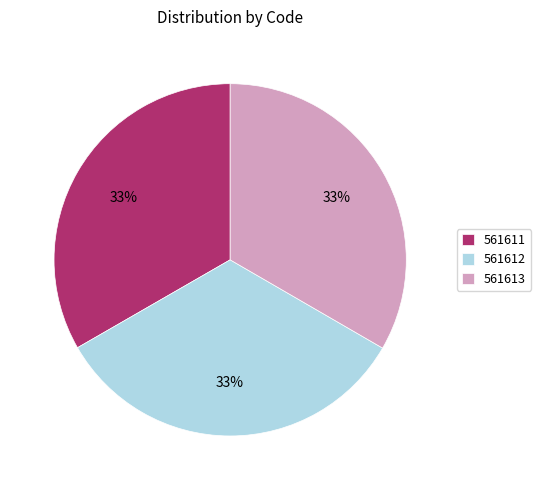

Combined, do 561612 and 561613 account for over 50%?

Yes